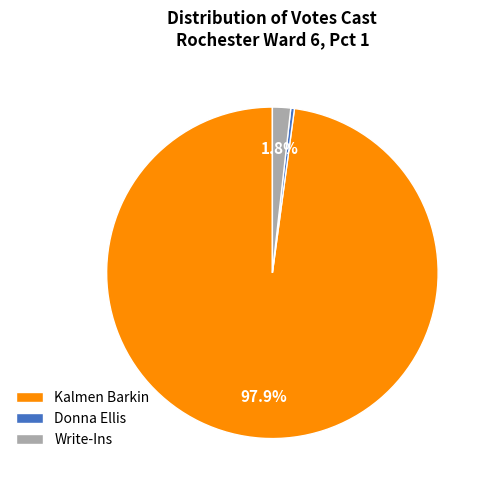

Which slice is the smallest?

Donna Ellis